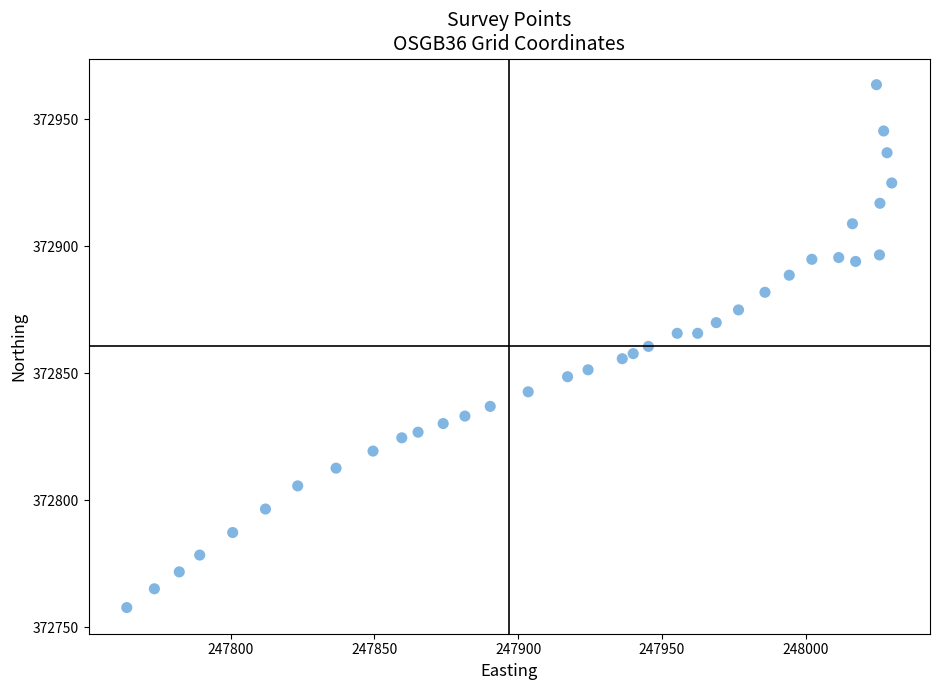

What is the range of X values (max minus min)?

266.0